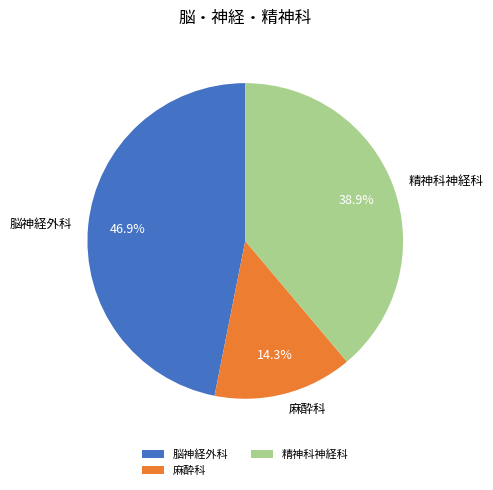

Which has a higher value, 麻酔科 or 脳神経外科?

脳神経外科